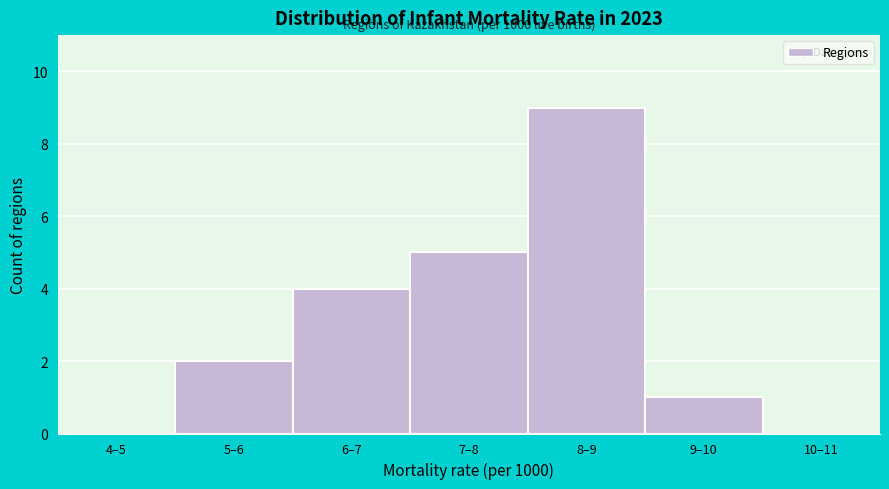

Reading left to right, what are all the values shown in this chart?

4–5=0	5–6=2	6–7=4	7–8=5	8–9=9	9–10=1	10–11=0